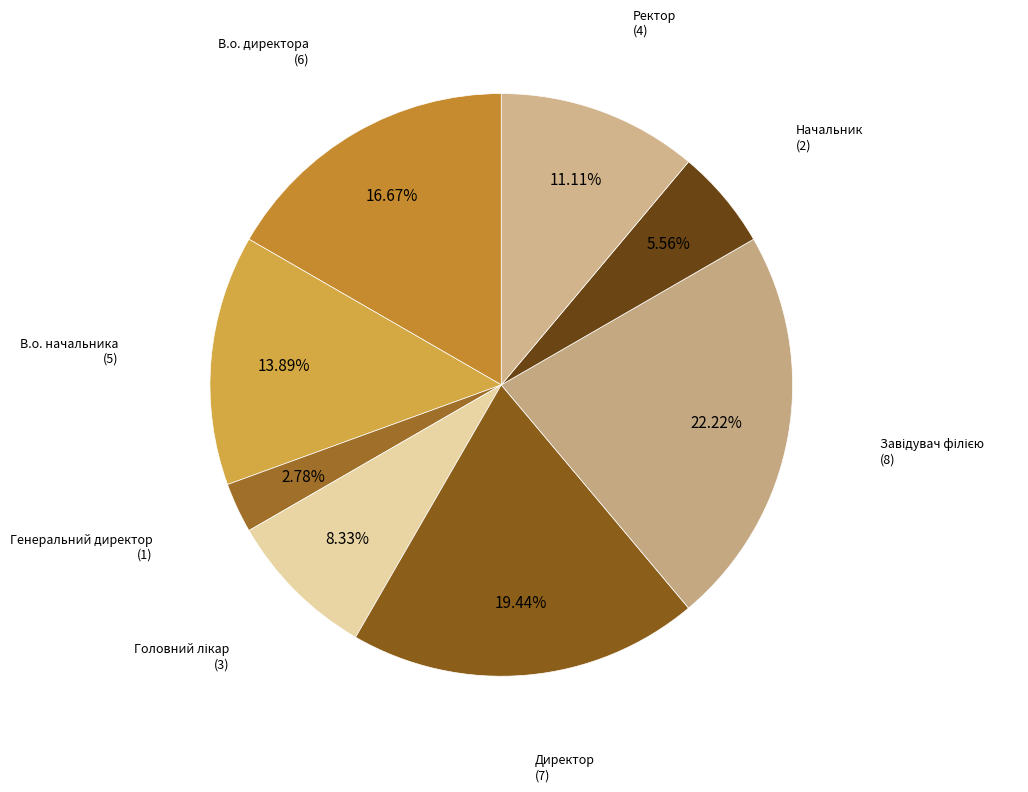

What is the smallest slice in the pie chart?

Генеральний директор